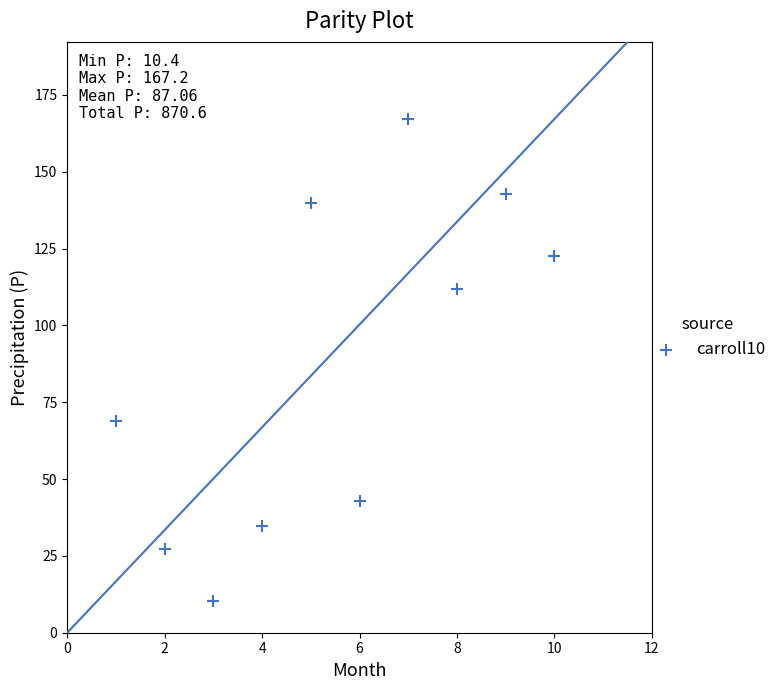

What is the range of Y values (max minus min)?

156.8